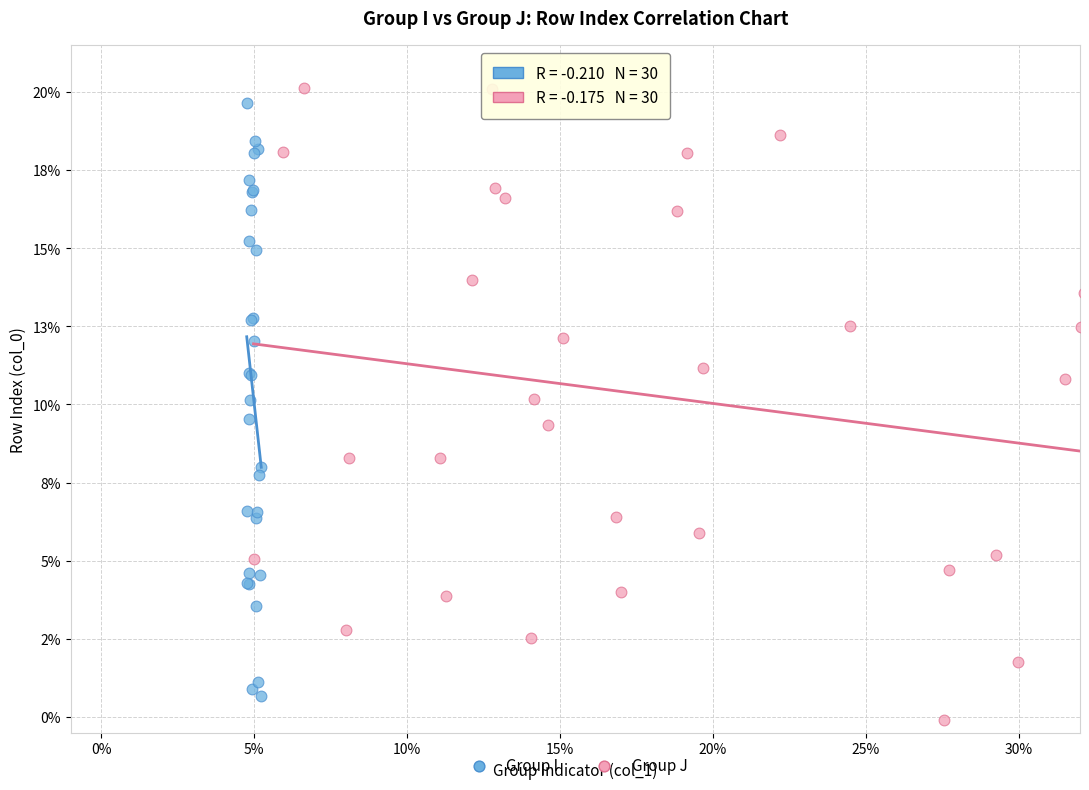

Which series contains the lowest Y value?

Group J